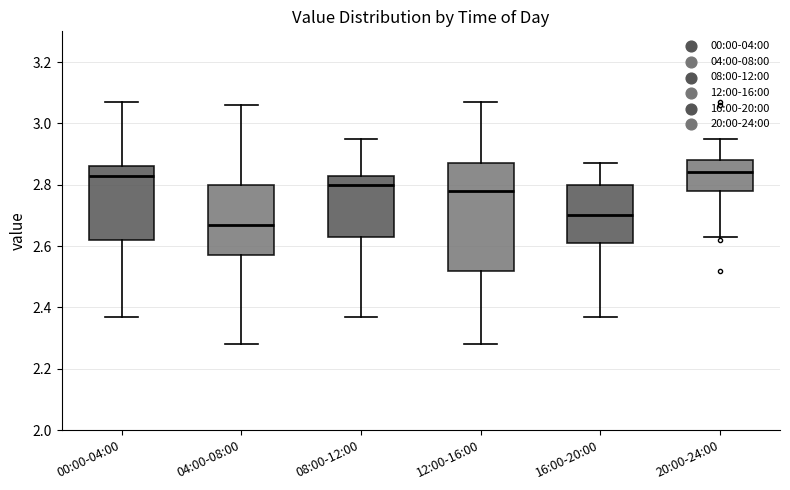

Reading left to right, transcribe this box plot: for each box, give where its median line is, the range the box spans, and where its two whiskers end, as read against the y-axis. The values are not printed on the chart, so give them approximately, as read against the axis.

00:00-04:00: median 2.84, box 2.62 to 2.86, whiskers 2.38 to 3.08
04:00-08:00: median 2.68, box 2.58 to 2.80, whiskers 2.28 to 3.06
08:00-12:00: median 2.80, box 2.64 to 2.84, whiskers 2.38 to 2.96
12:00-16:00: median 2.78, box 2.52 to 2.88, whiskers 2.28 to 3.08
16:00-20:00: median 2.70, box 2.62 to 2.80, whiskers 2.38 to 2.88
20:00-24:00: median 2.84, box 2.78 to 2.88, whiskers 2.64 to 2.96